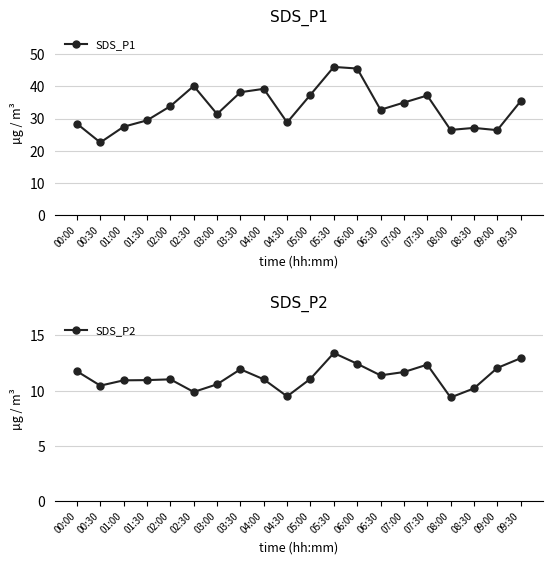

What is the minimum value shown in the chart?

9.4